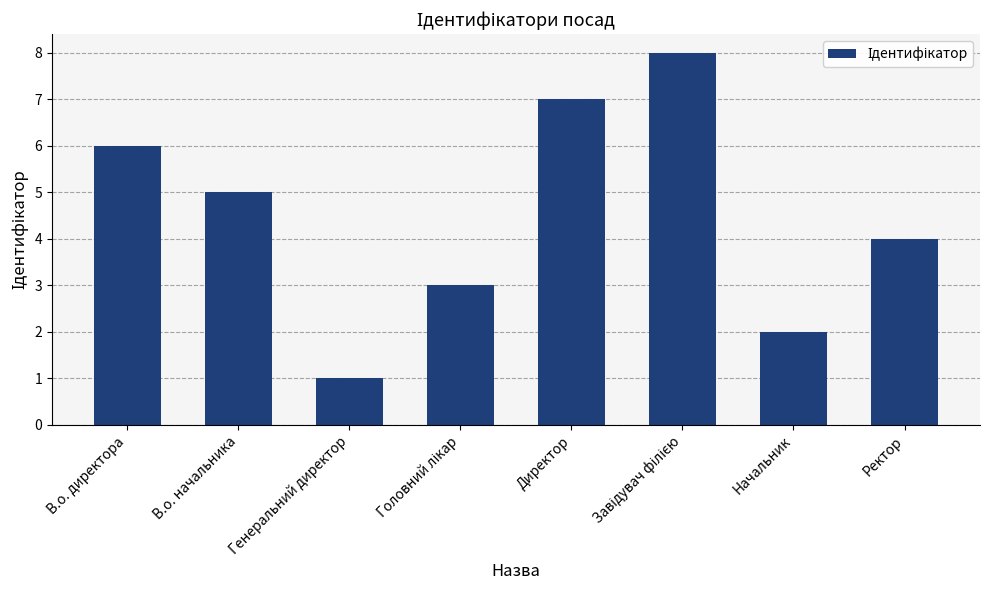

What is the difference between the maximum and minimum values?

7